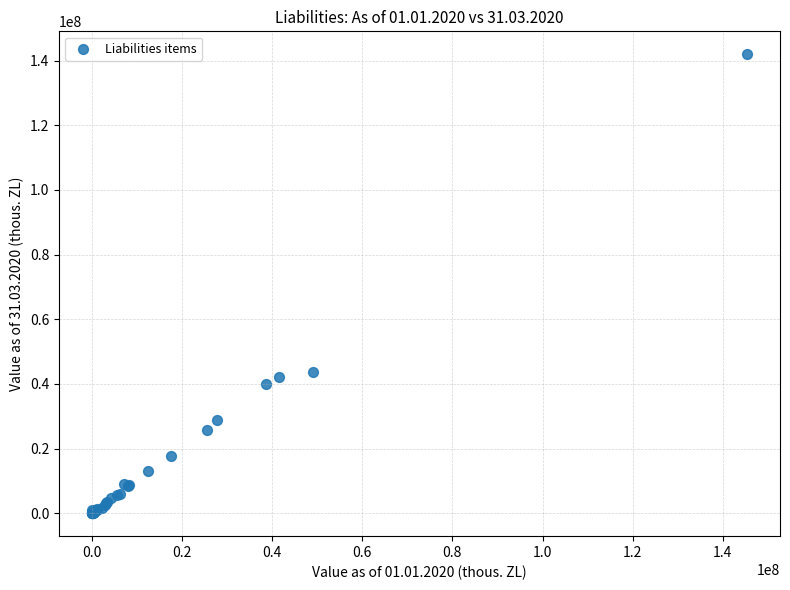

What Y value in the scatter plot is closest to 70991532?

43815816.2